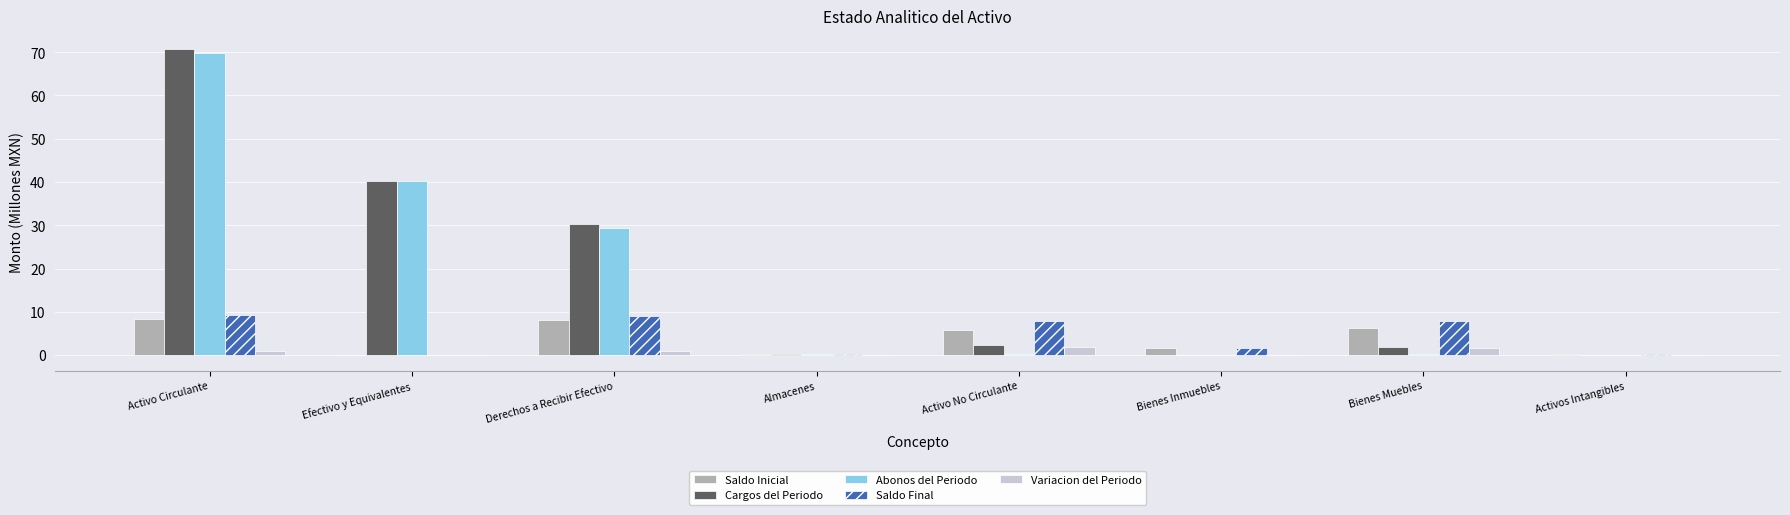

At which category is the sum across all series the highest?

Activo Circulante